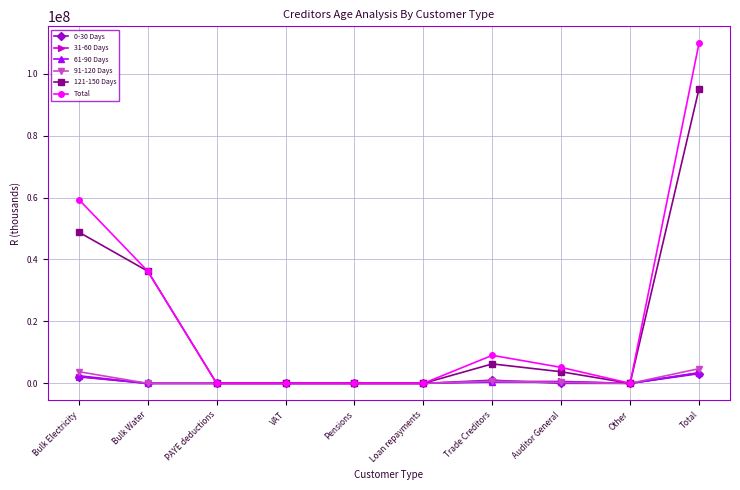

Is the value of 61-90 Days at Trade Creditors greater than the value of Total at Bulk Electricity?

No